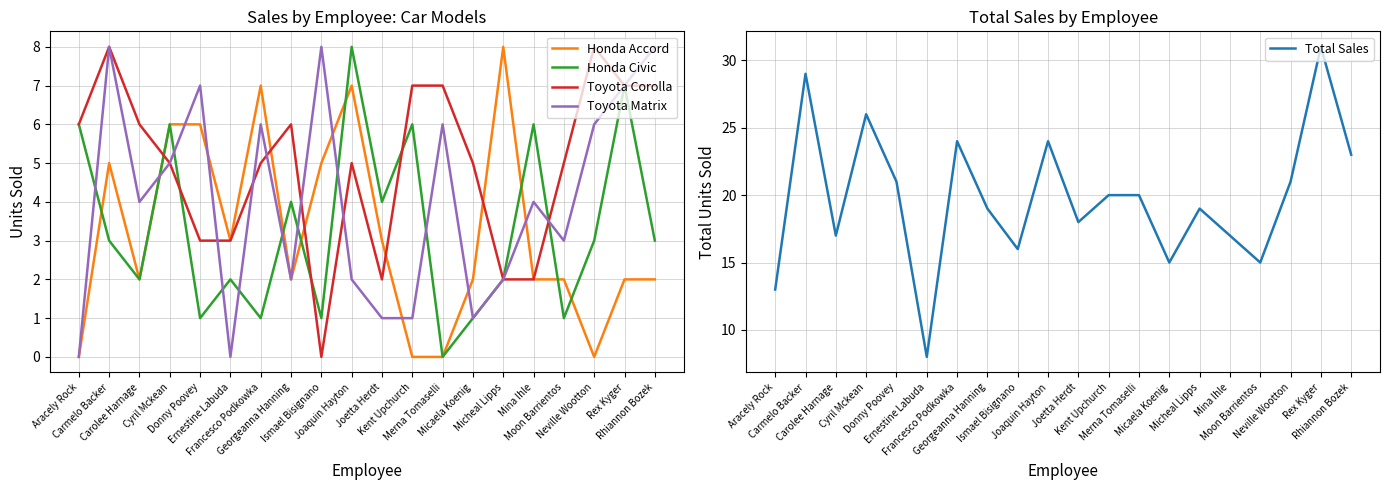

The Honda Accord series shows 2 at Moon Barrientos. True or false?

True